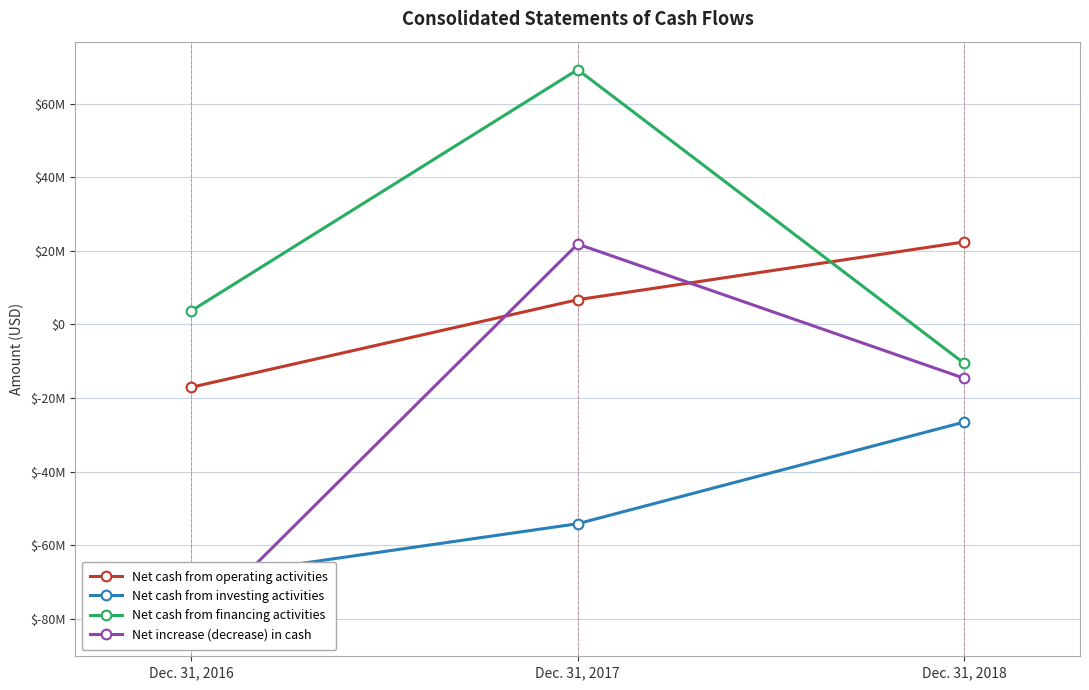

What value does the Net cash from operating activities series have at Dec. 31, 2017, to the nearest 100?

6733000